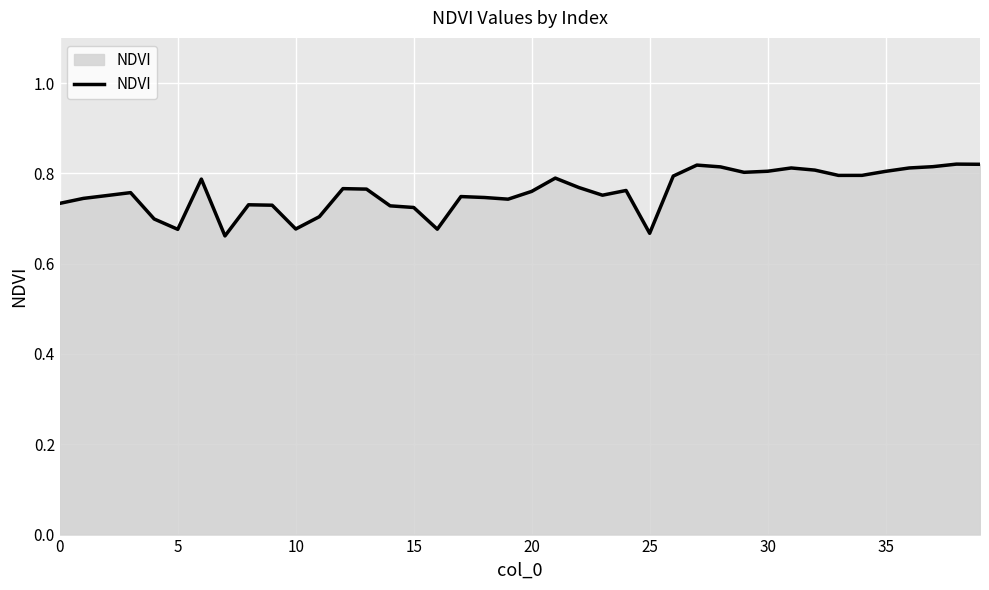

What is the minimum value shown in the chart?

0.7